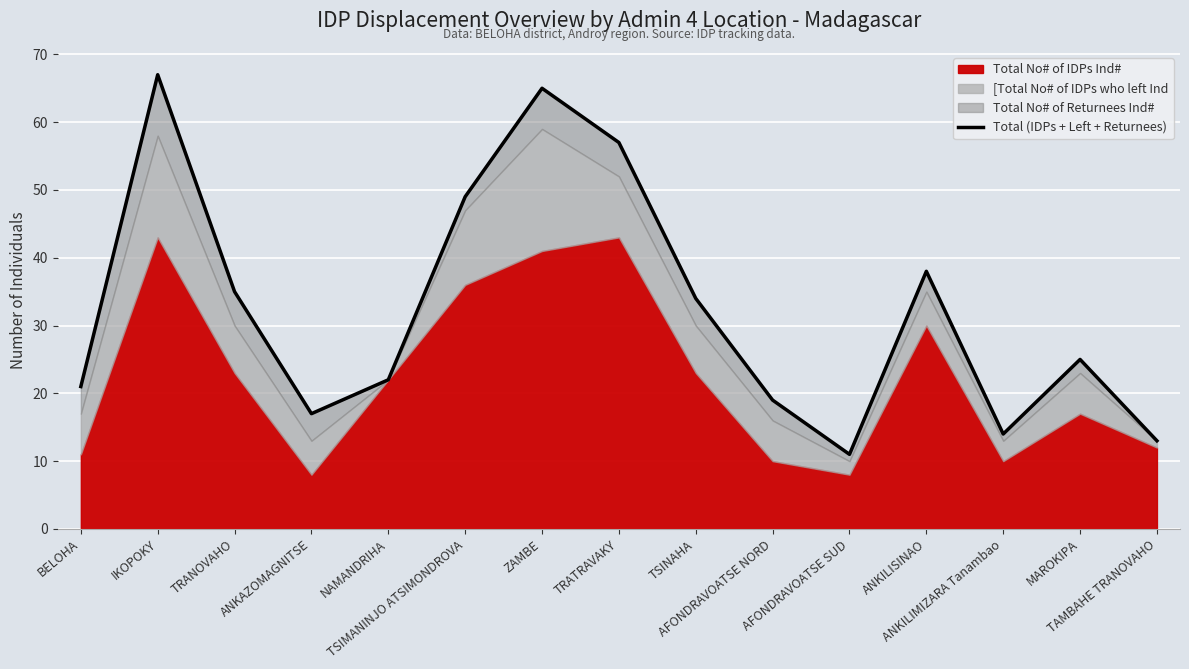

Where is the first local minimum?

ANKAZOMAGNITSE